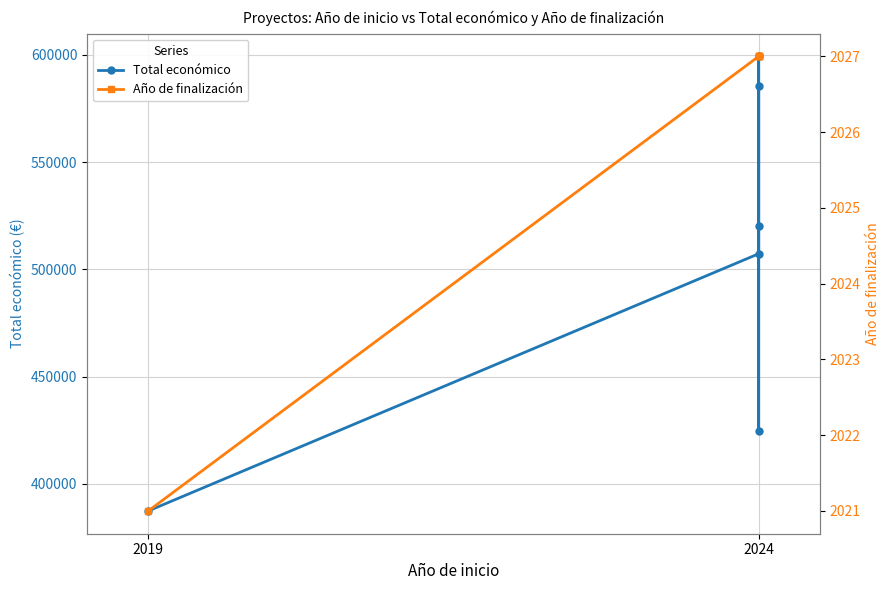

How many lines are shown in the chart?

2